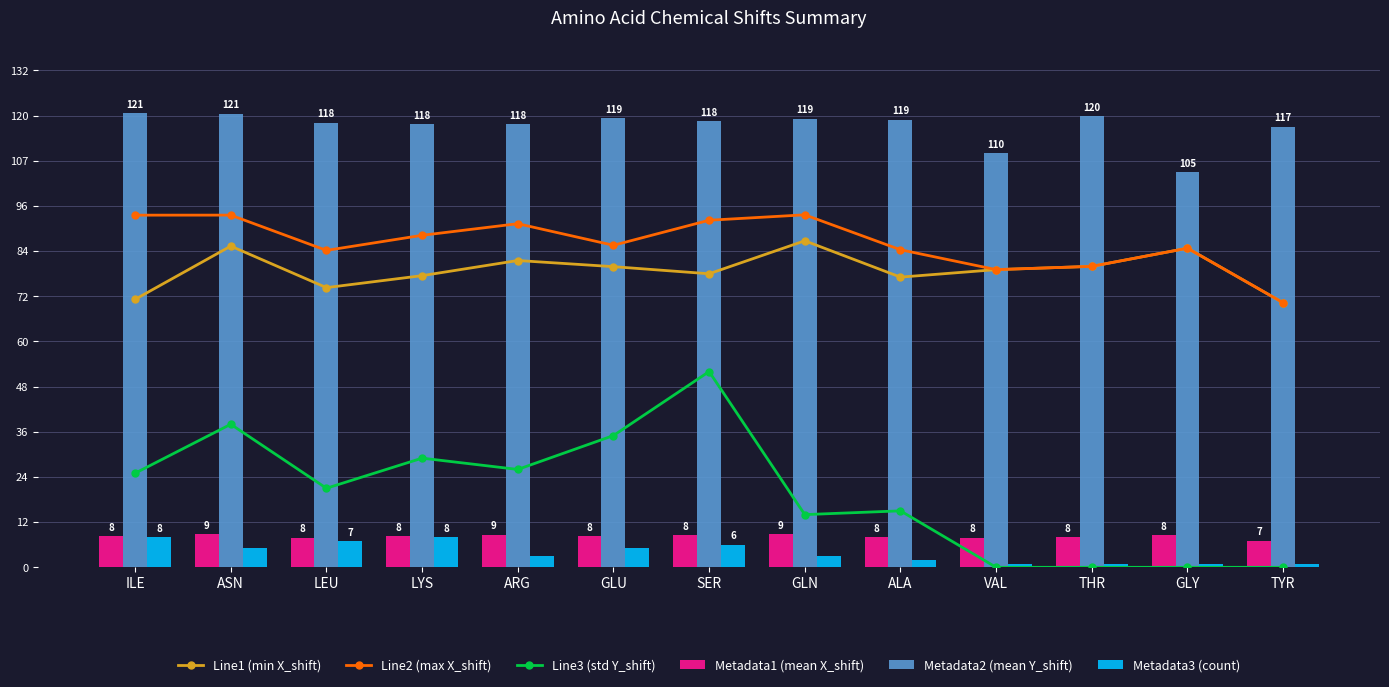

How many data points does each series have?

13